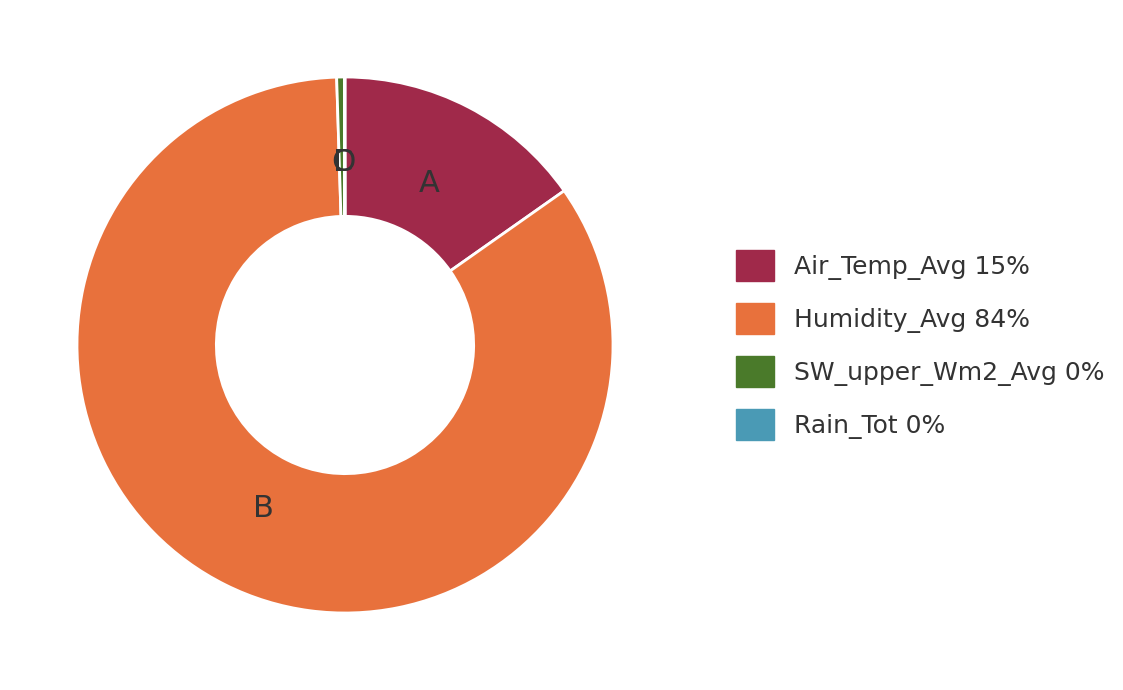

Does Humidity_Avg represent more than half of the total?

Yes